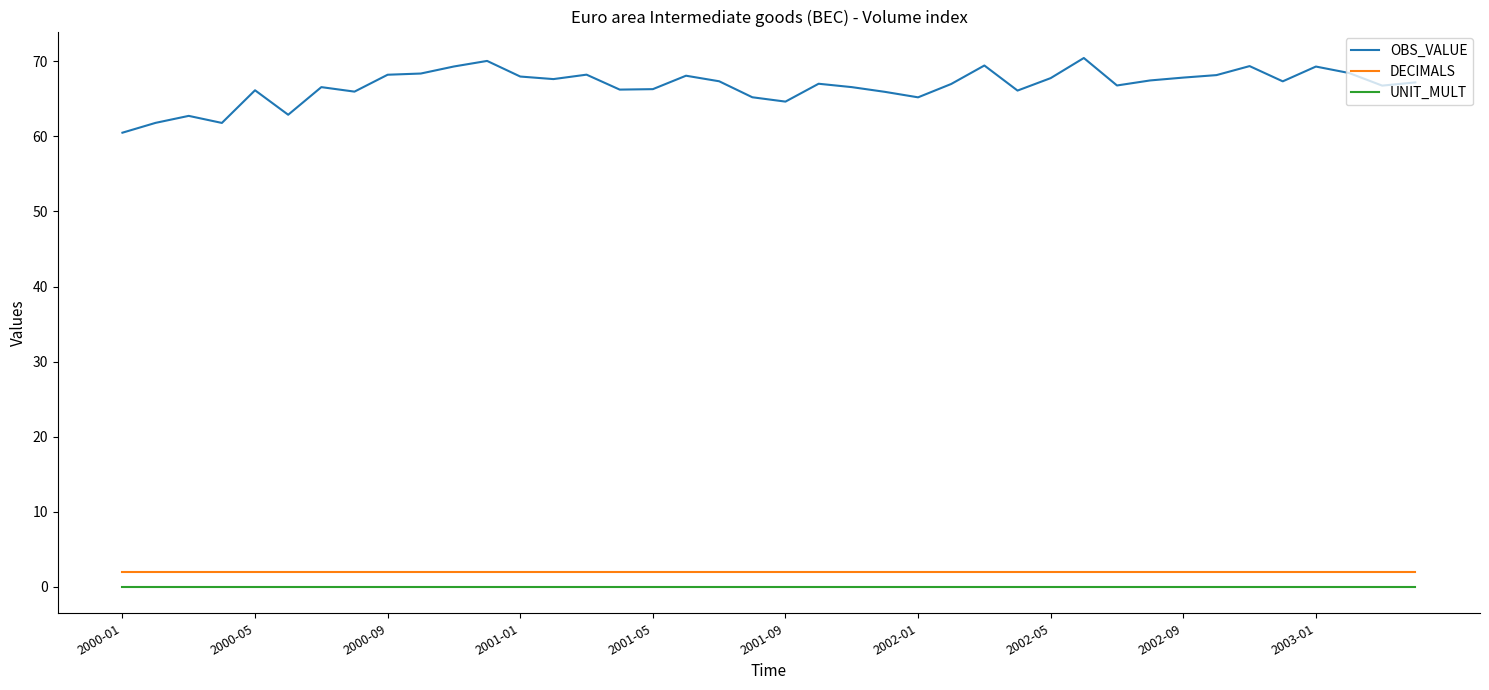

How many distinct data groups are displayed?

3